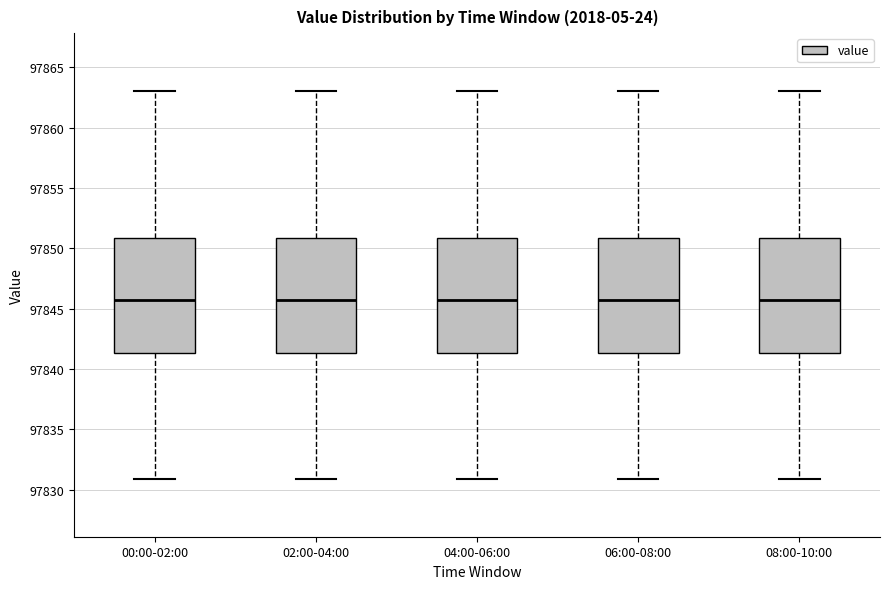

Reading left to right, read every box against the y-axis: the position of its median line, the range the box covers, and the ends of its whiskers. The values are not printed on the chart, so give them approximately, as read against the axis.

00:00-02:00: median 97846.0, box 97841.5 to 97851.0, whiskers 97831.0 to 97863.0
02:00-04:00: median 97846.0, box 97841.5 to 97851.0, whiskers 97831.0 to 97863.0
04:00-06:00: median 97846.0, box 97841.5 to 97851.0, whiskers 97831.0 to 97863.0
06:00-08:00: median 97846.0, box 97841.5 to 97851.0, whiskers 97831.0 to 97863.0
08:00-10:00: median 97846.0, box 97841.5 to 97851.0, whiskers 97831.0 to 97863.0